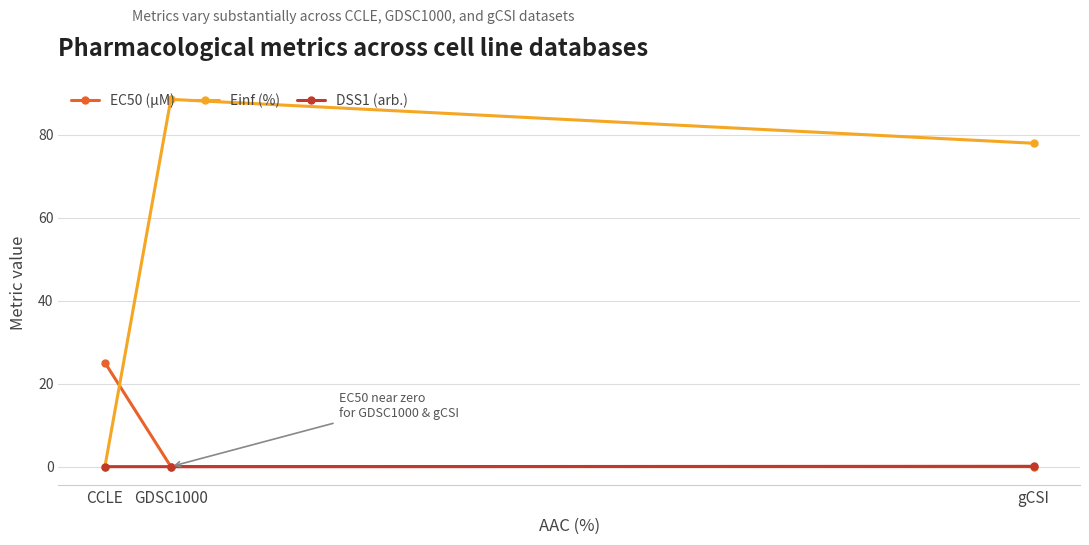

At which category is the sum across all series the highest?

GDSC1000